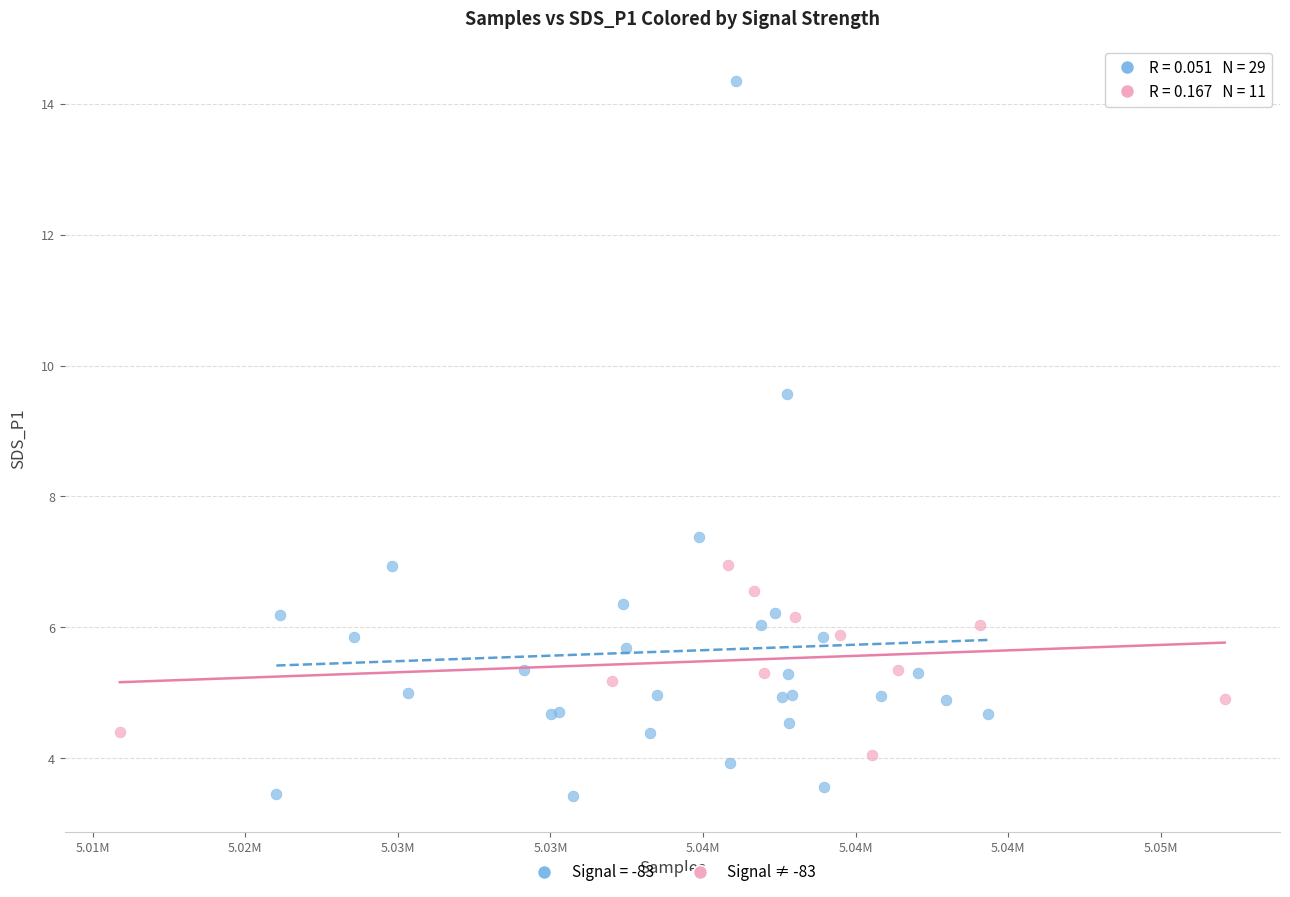

Which series contains the highest Y value?

Signal = -83